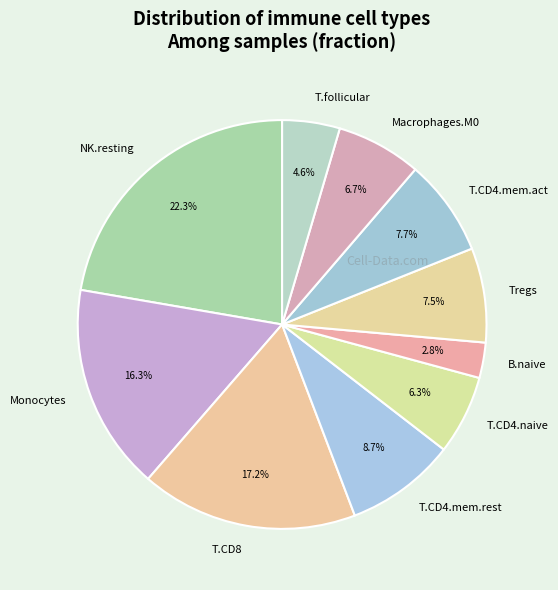

What is the largest slice in the pie chart?

NK.resting